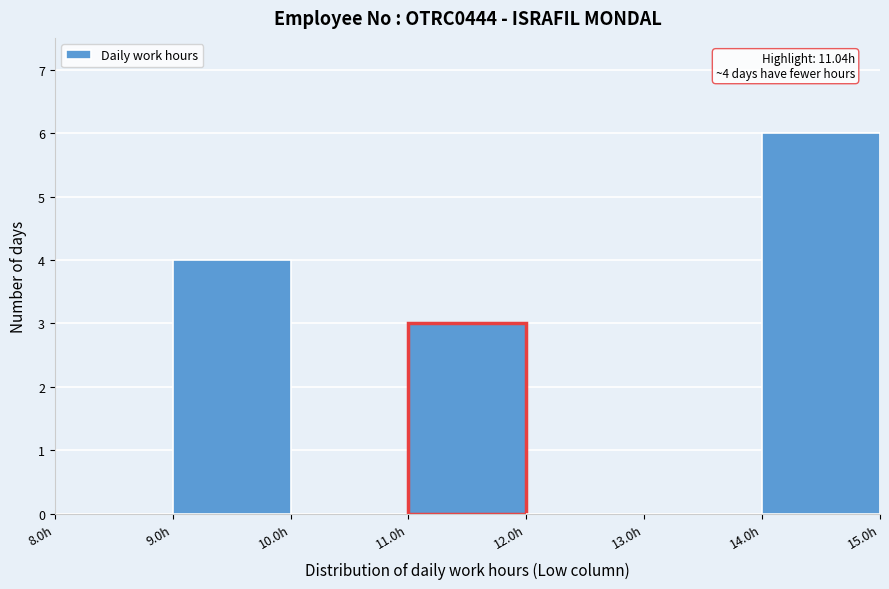

Which range on the x-axis has the tallest bar?

14 to 15